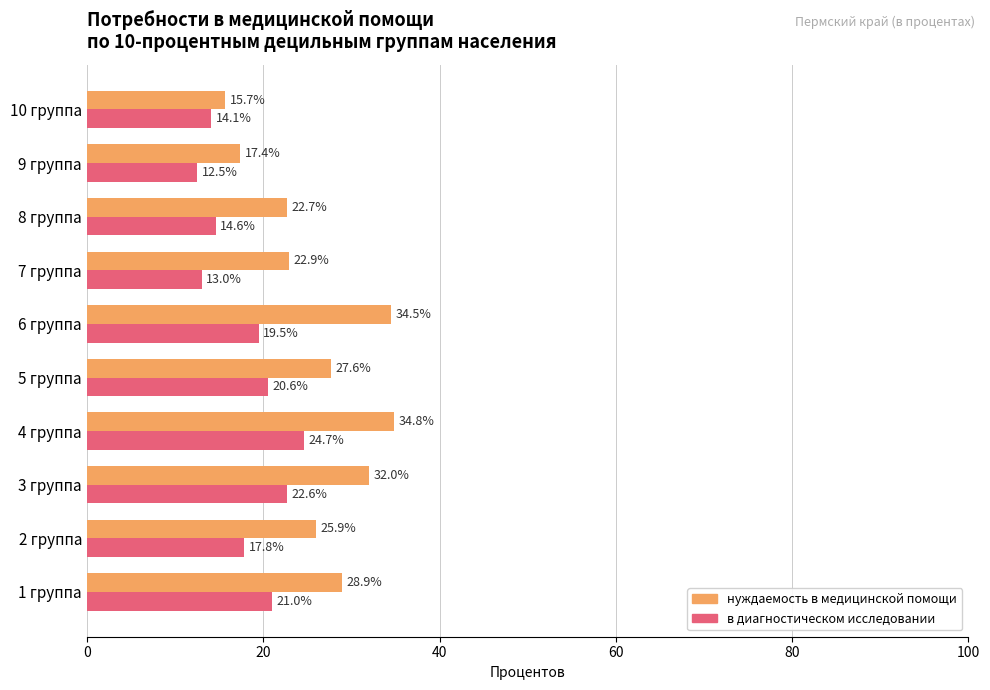

True or false: в диагностическом исследовании has a value of 19.0 at 7 группа.

False